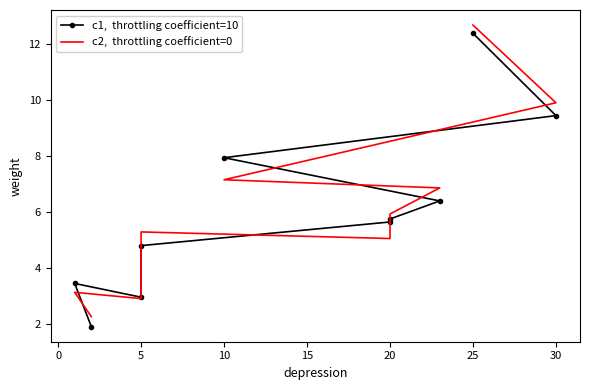

How many data points in c2,  throttling coefficient=0 are less than 5?

3